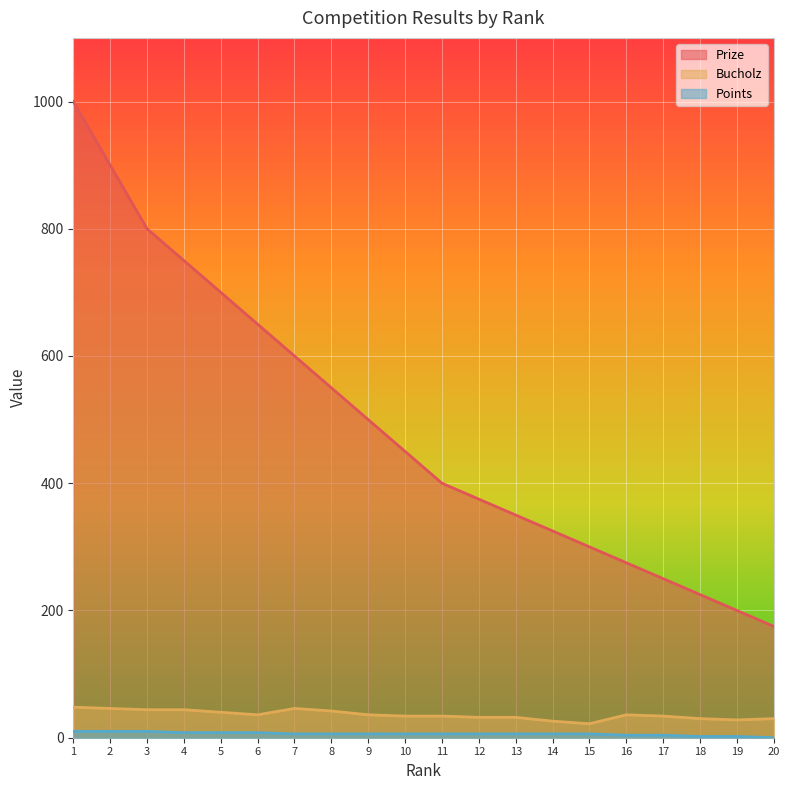

Does the chart display data point markers on the line(s)?

No